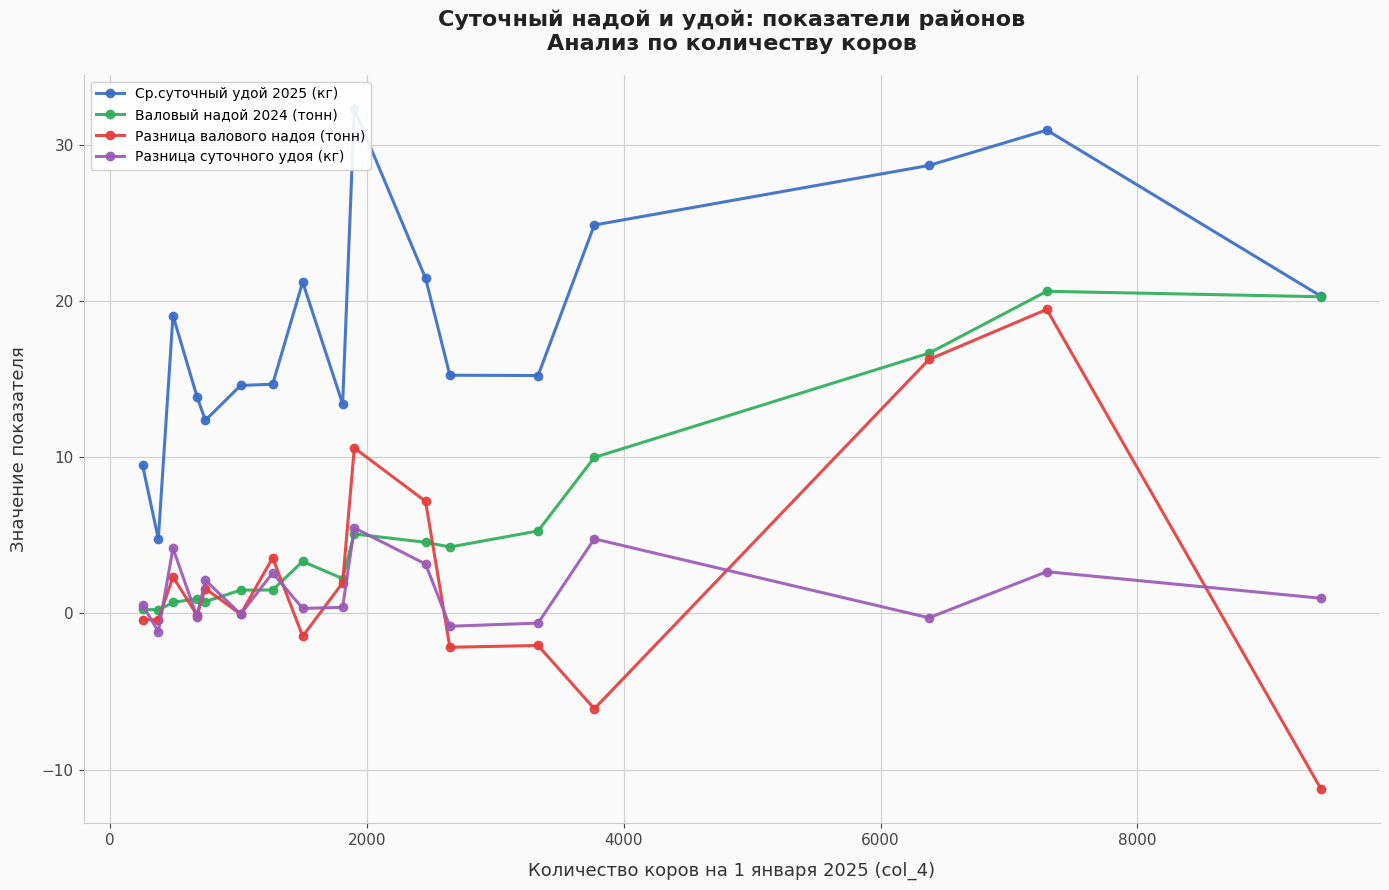

After their last crossing, which series has the higher values: Разница суточного удоя (кг) or Валовый надой 2024 (тонн)?

Валовый надой 2024 (тонн)